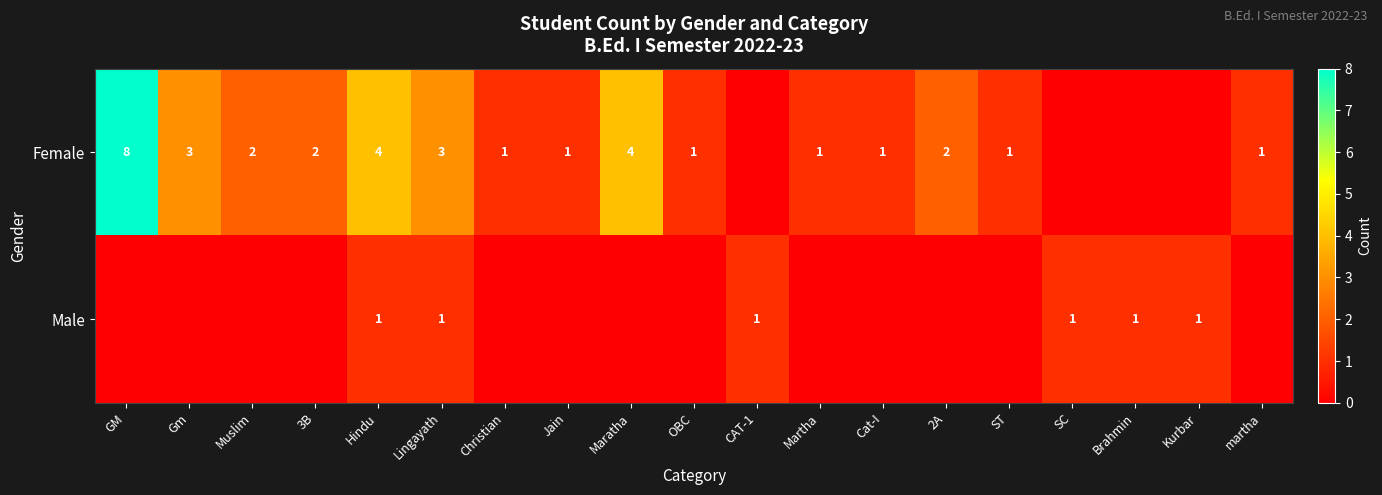

Between Jain and ST, which is larger?

Jain